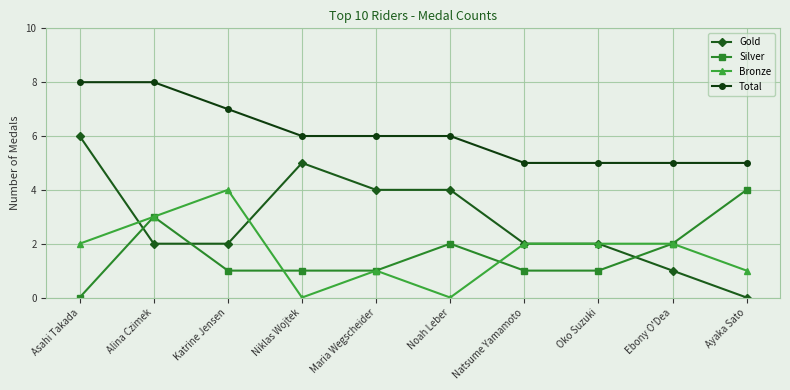

Reading right to left, list all the values displayed in this chart.

Gold: 0	1	2	2	4	4	5	2	2	6
Silver: 4	2	1	1	2	1	1	1	3	0
Bronze: 1	2	2	2	0	1	0	4	3	2
Total: 5	5	5	5	6	6	6	7	8	8